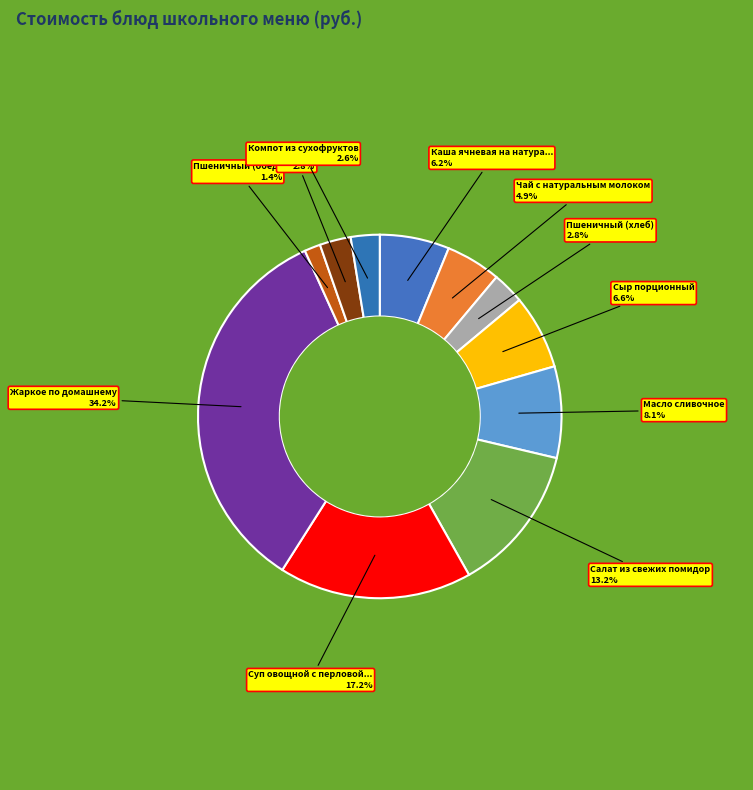

Does any single category account for the majority?

No